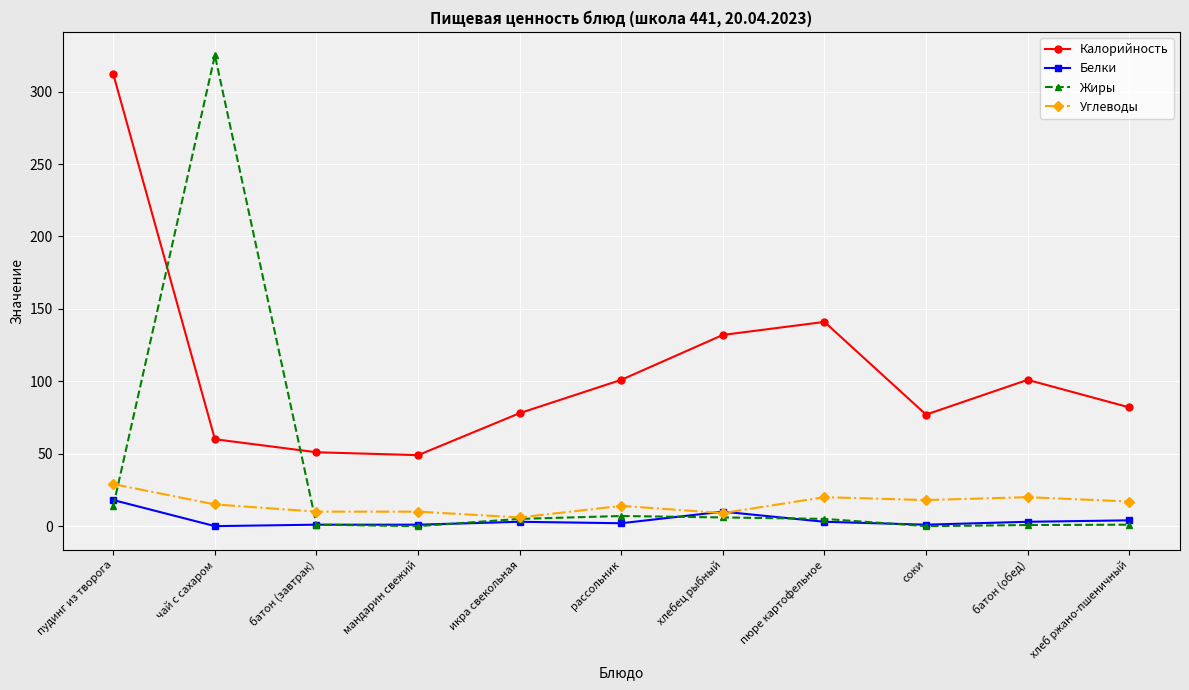

True or false: Белки has a value of 0.0 at чай с сахаром.

True